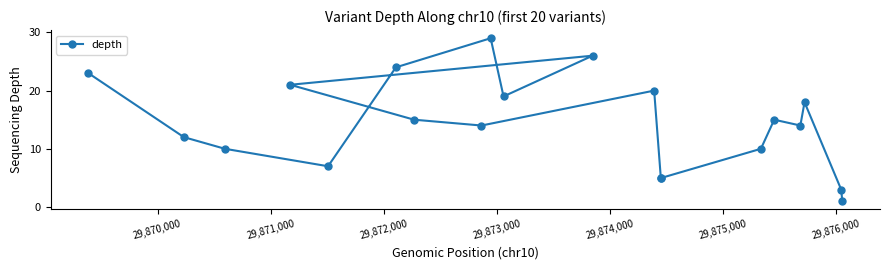

How many data points does each series have?

20